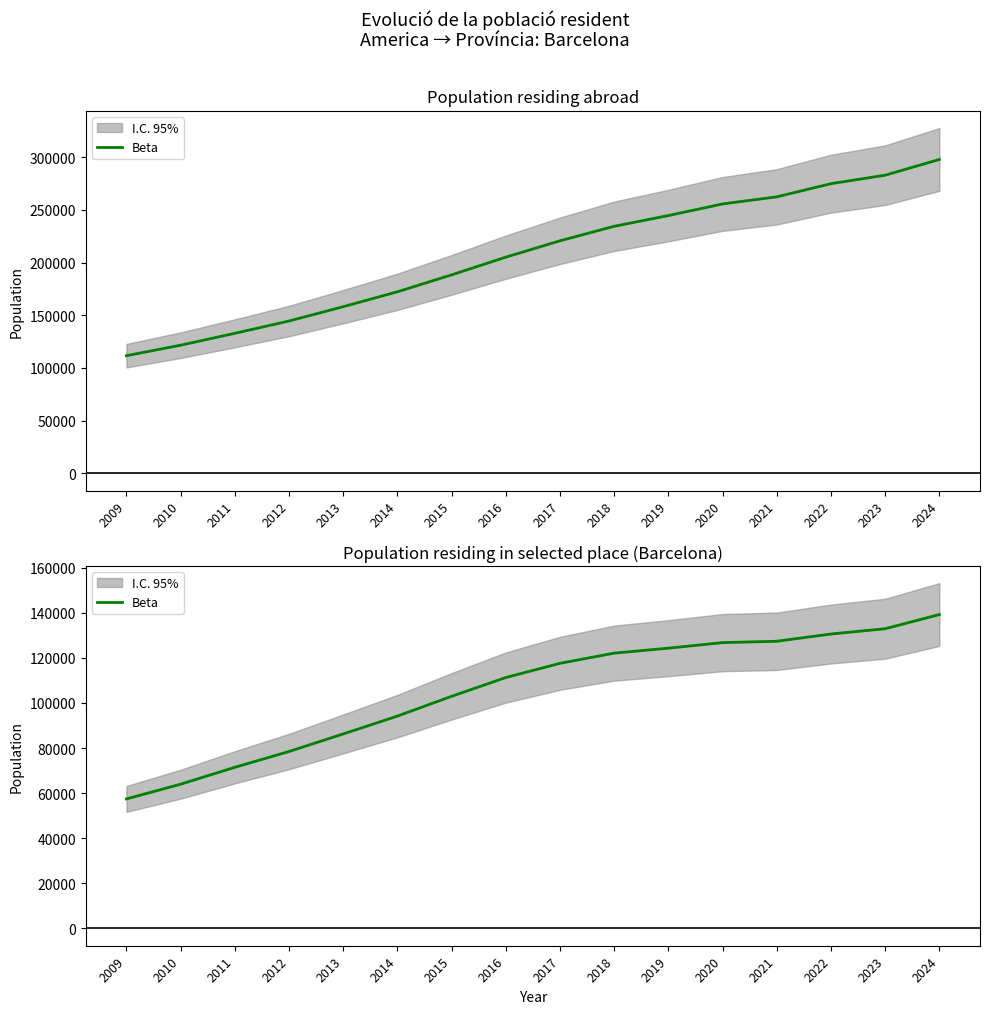

What is the value of the 4th point from the left?

78453